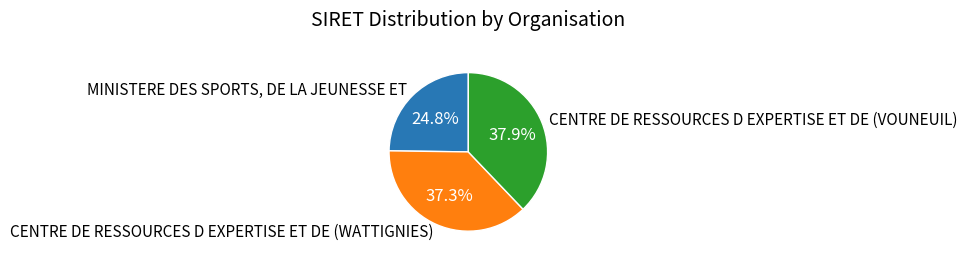

What is the largest slice in the pie chart?

CENTRE DE RESSOURCES D EXPERTISE ET DE (VOUNEUIL)